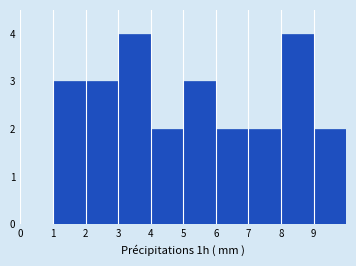

Reading left to right, list every bar in this chart as the range it spans on the x-axis followed by its height. The values are not printed on the chart, so give them approximately, as read against the axis.

0 to 1: 0
1 to 2: 3
2 to 3: 3
3 to 4: 4
4 to 5: 2
5 to 6: 3
6 to 7: 2
7 to 8: 2
8 to 9: 4
9 to 10: 2